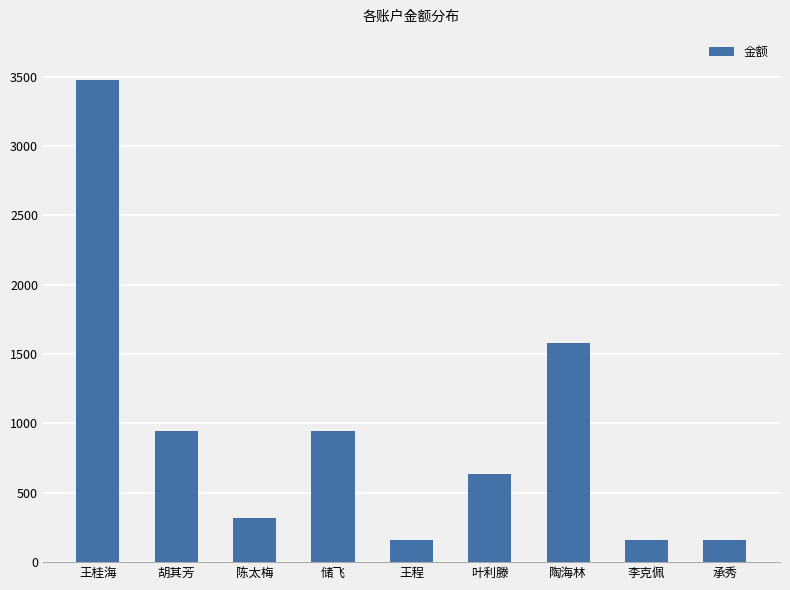

What is the sum of all values?

8374